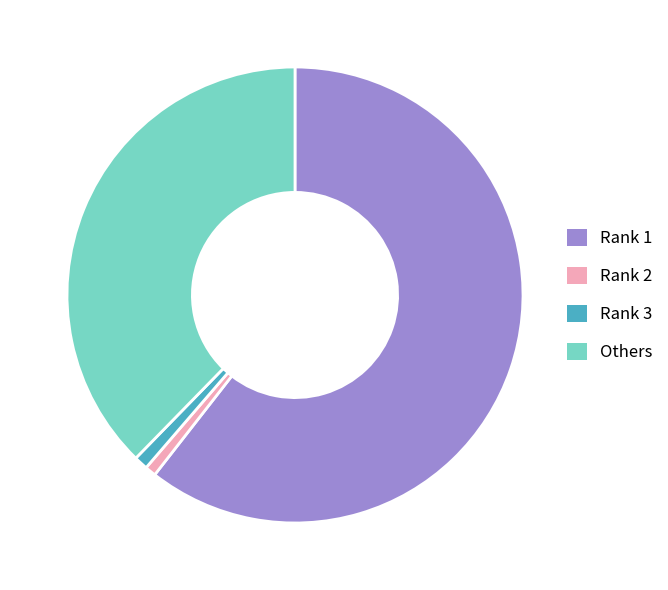

Is the sum of Rank 1 and Others greater than half?

Yes